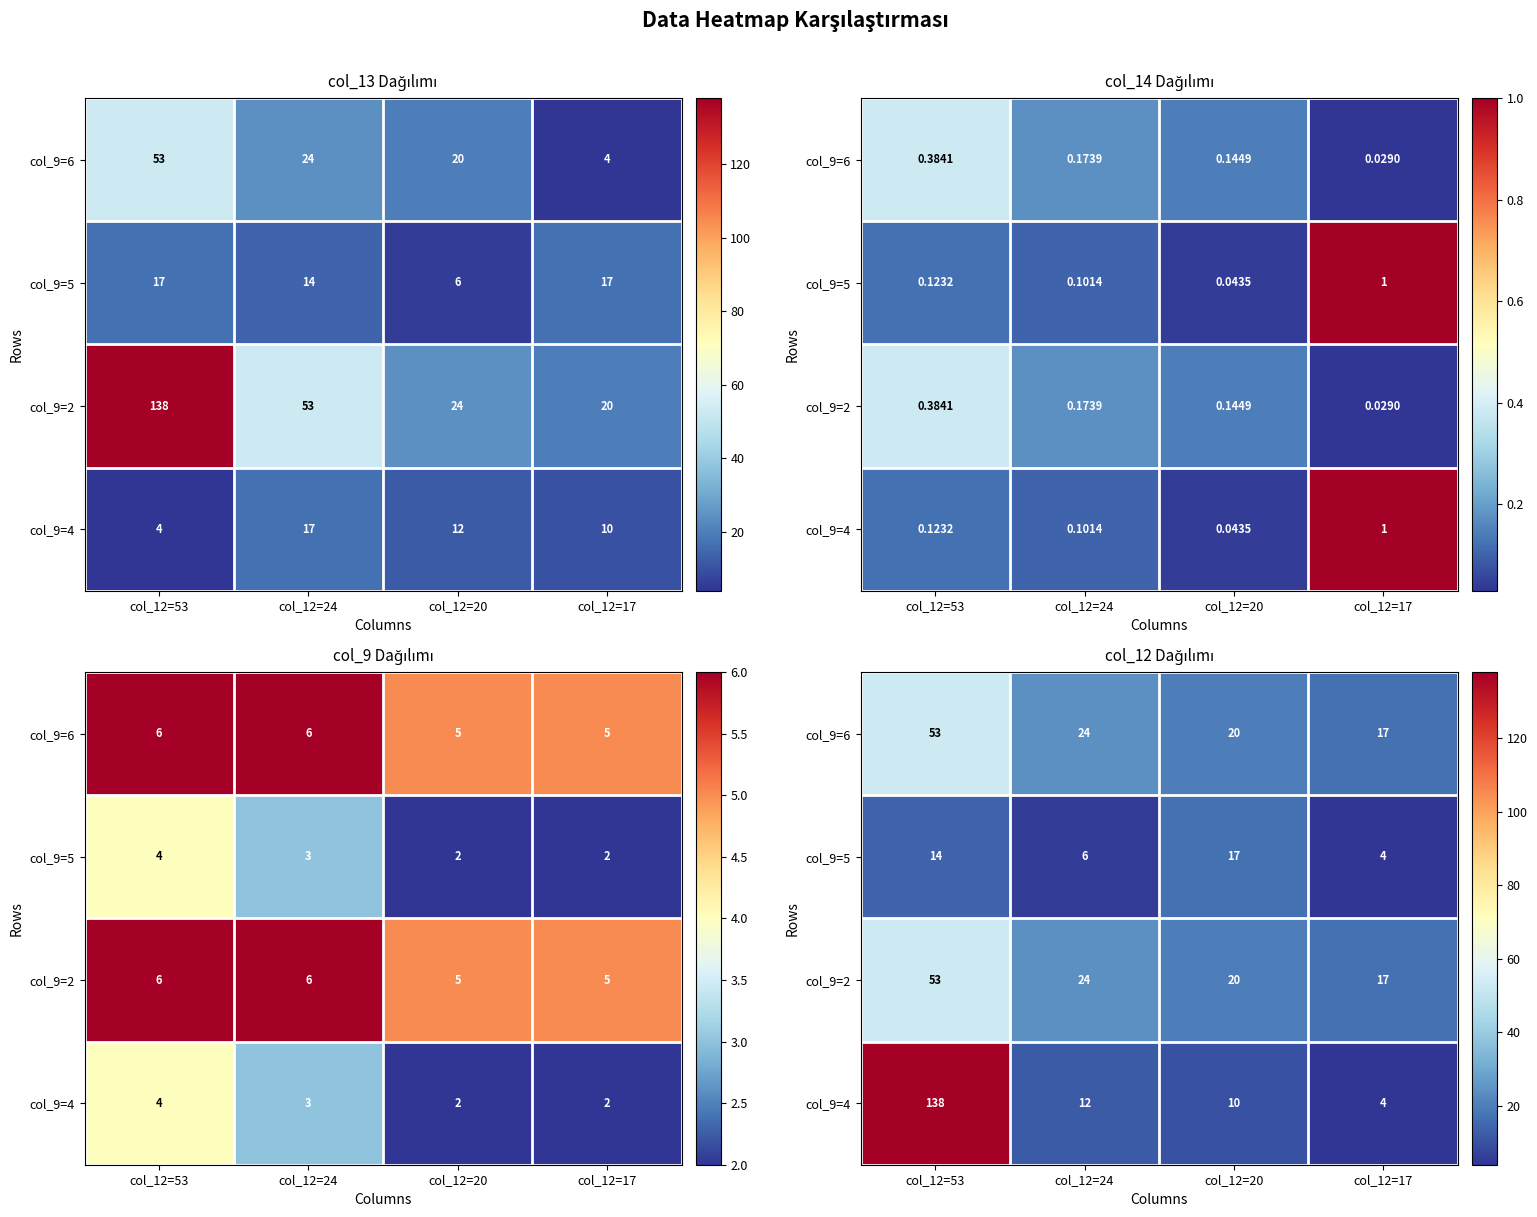

Is it true that col_9=5 equals 17 at col_12=20?

True